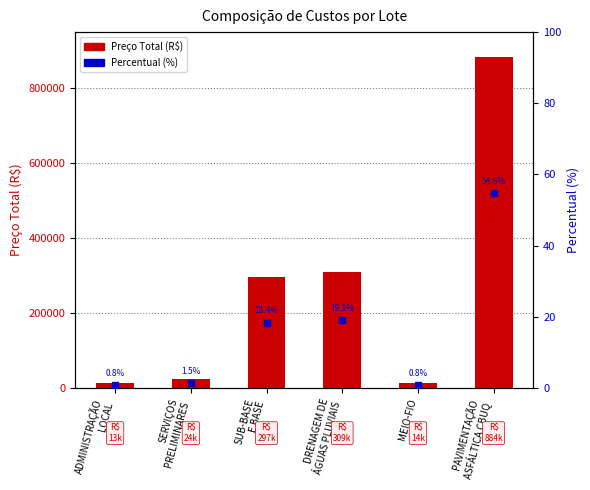

At how many categories does at least one series exceed 347887?

1